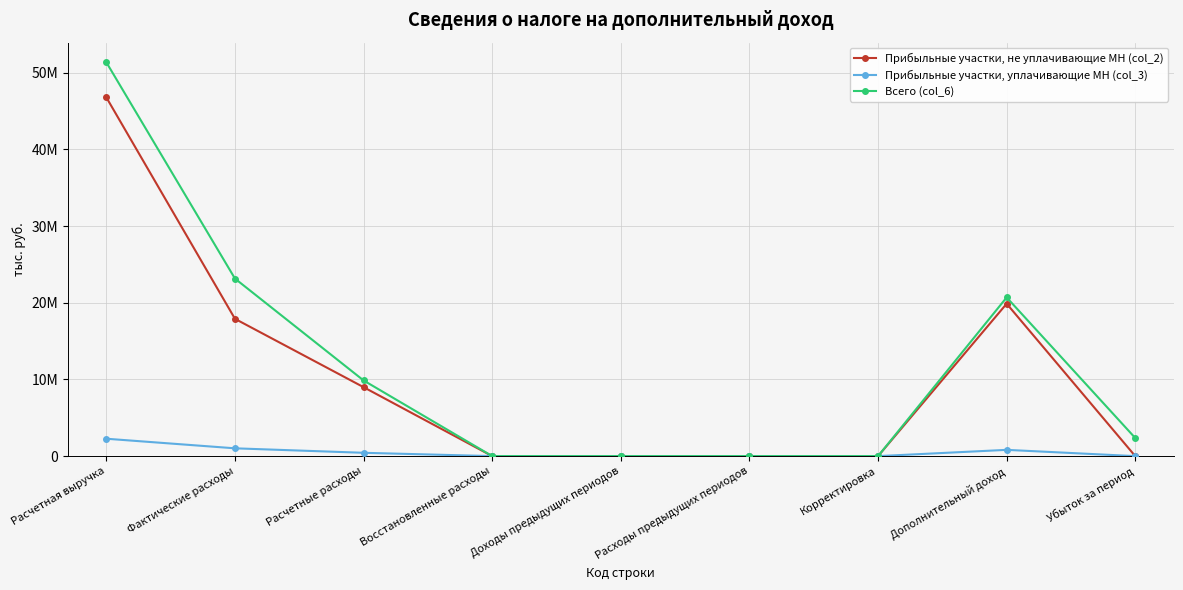

At which label does Прибыльные участки, не уплачивающие МН (col_2) reach its peak?

Расчетная выручка